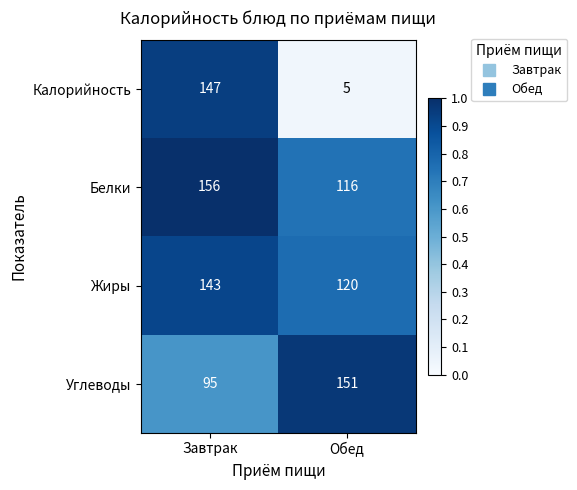

What is the lowest value of the Углеводы series?

95